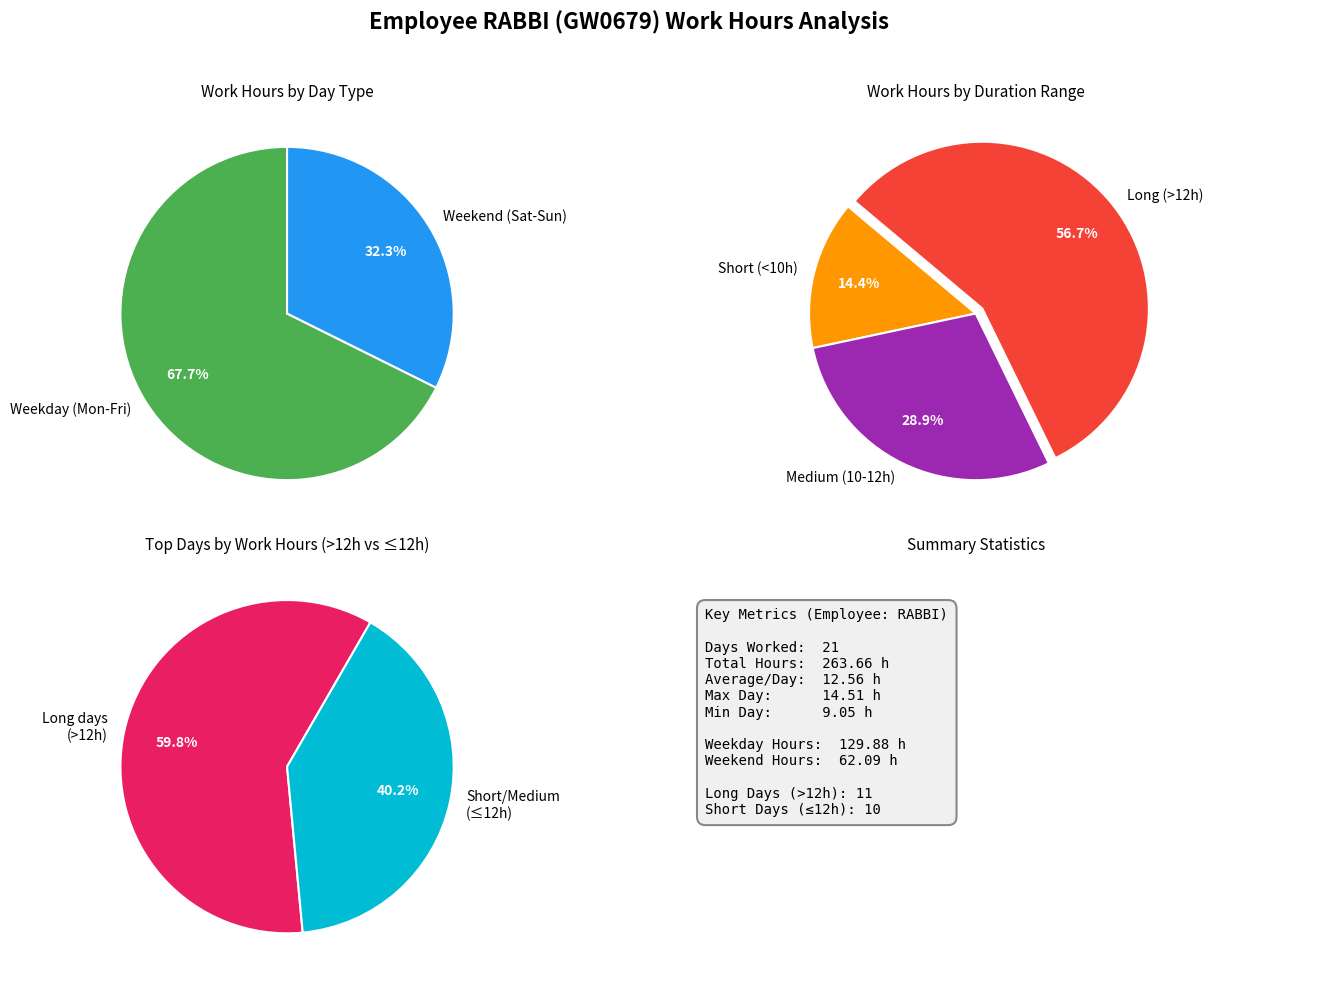

Is it true that 15-Thu is 12% of the pie?

False